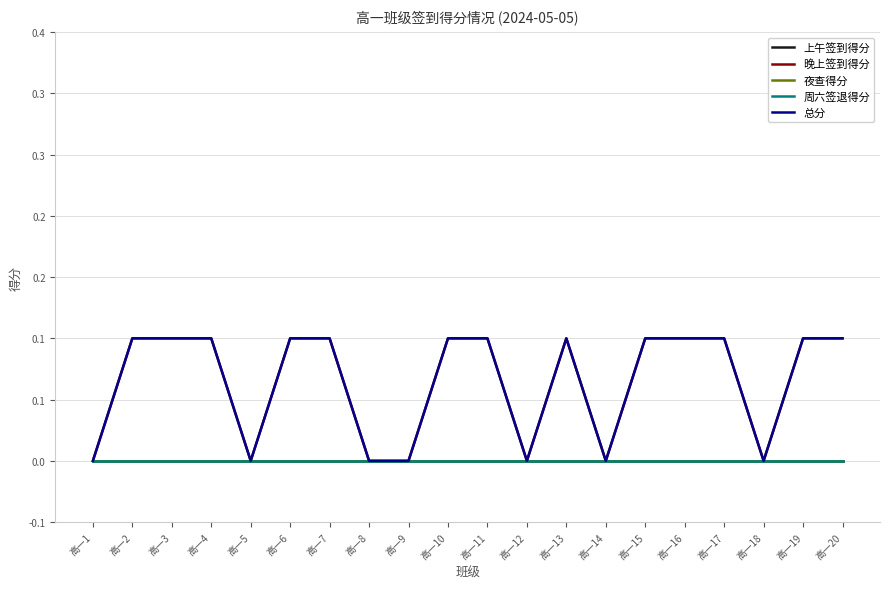

How many interior local peaks does the 晚上签到得分 series have?

1